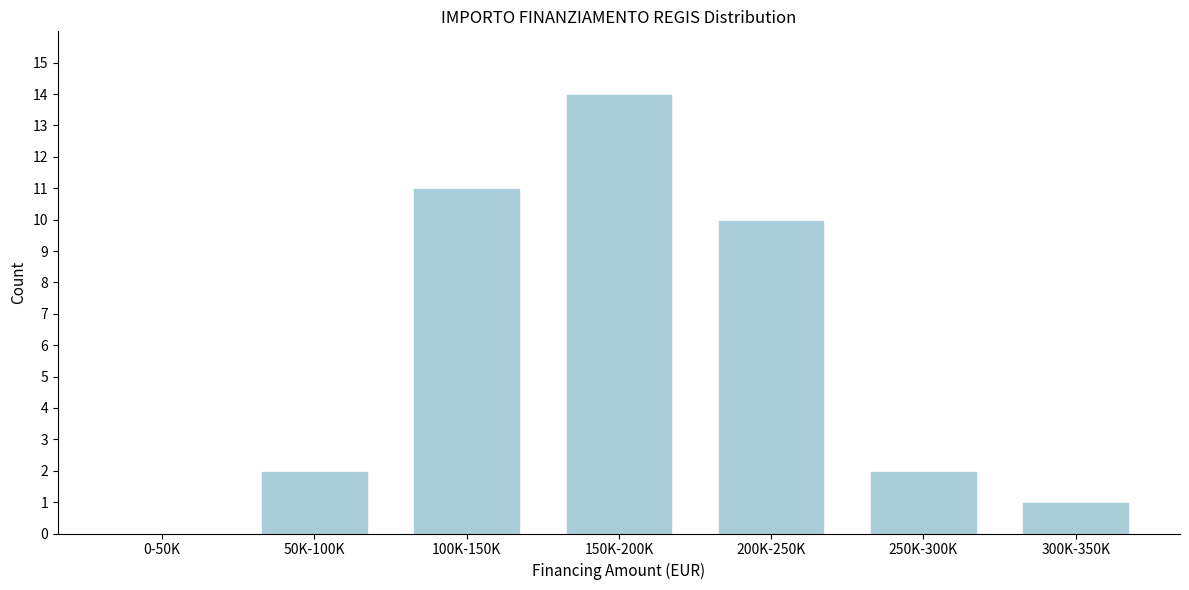

Reading right to left, list all the values displayed in this chart.

300K-350K=1	250K-300K=2	200K-250K=10	150K-200K=14	100K-150K=11	50K-100K=2	0-50K=0